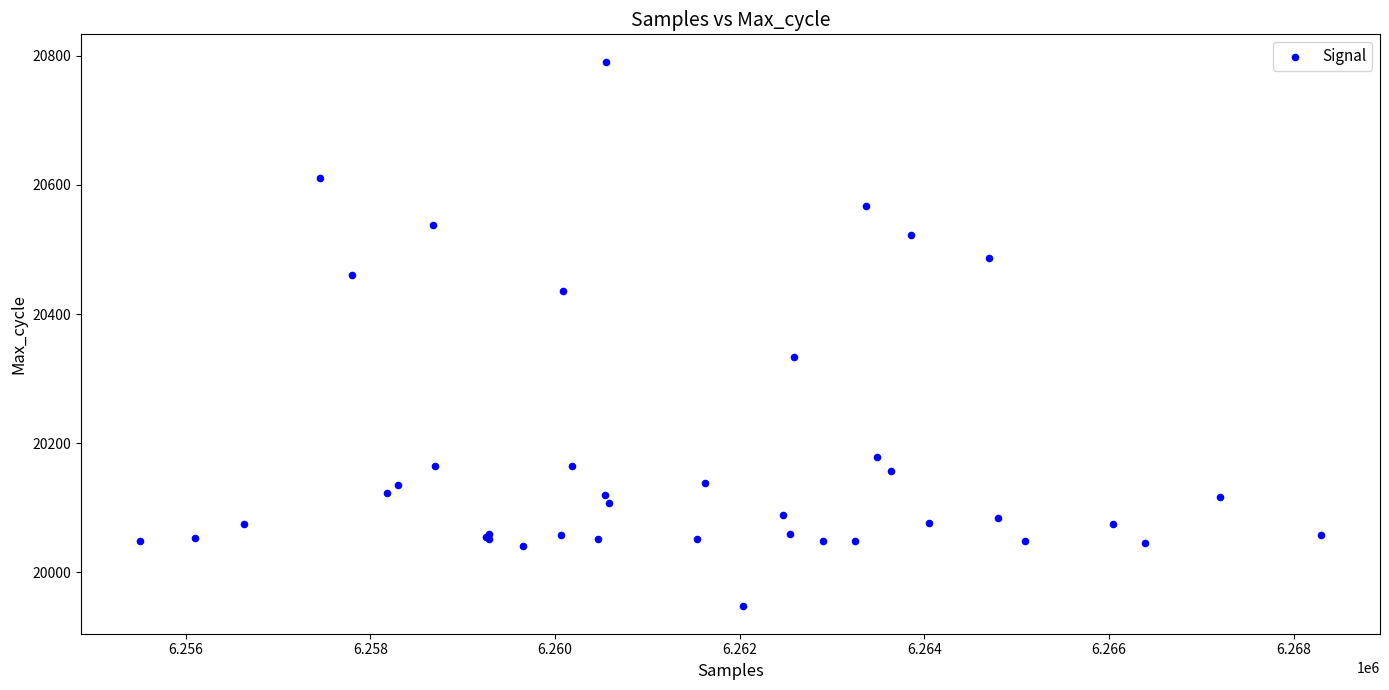

What Y value in the scatter plot is closest to 20369?

20334